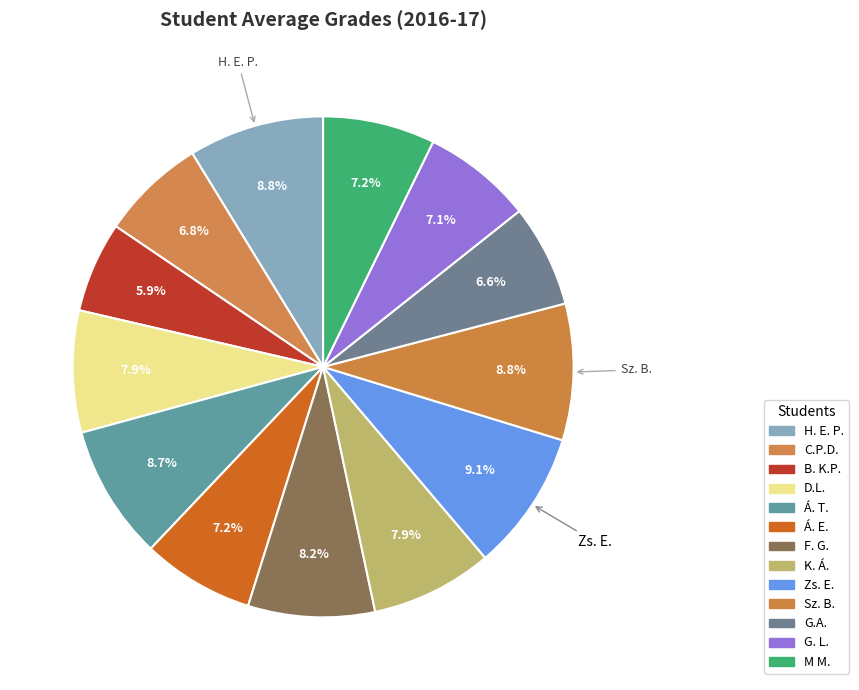

Does Á. T. represent more than half of the total?

No